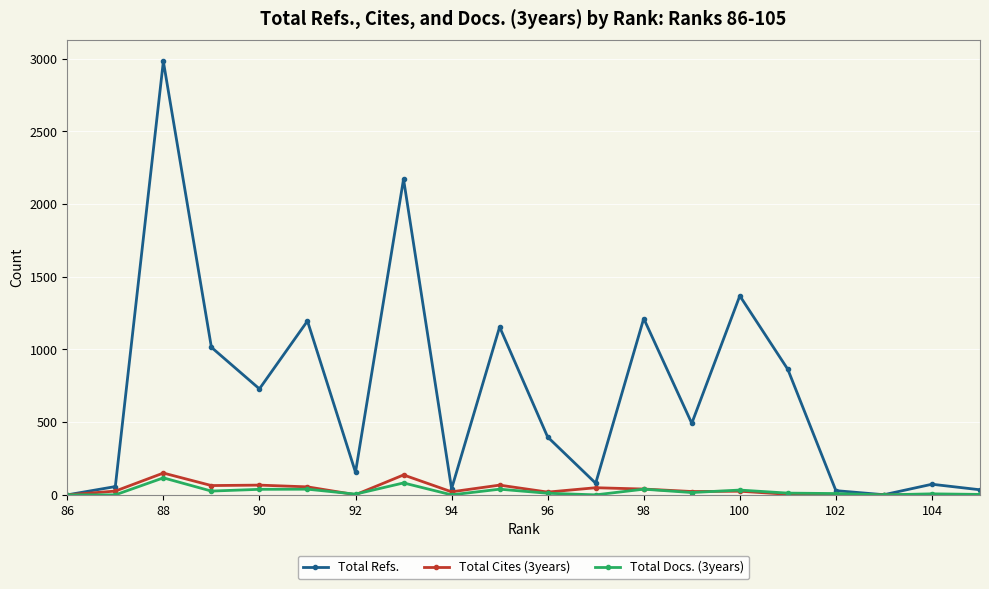

At which label does Total Refs. reach its peak?

88